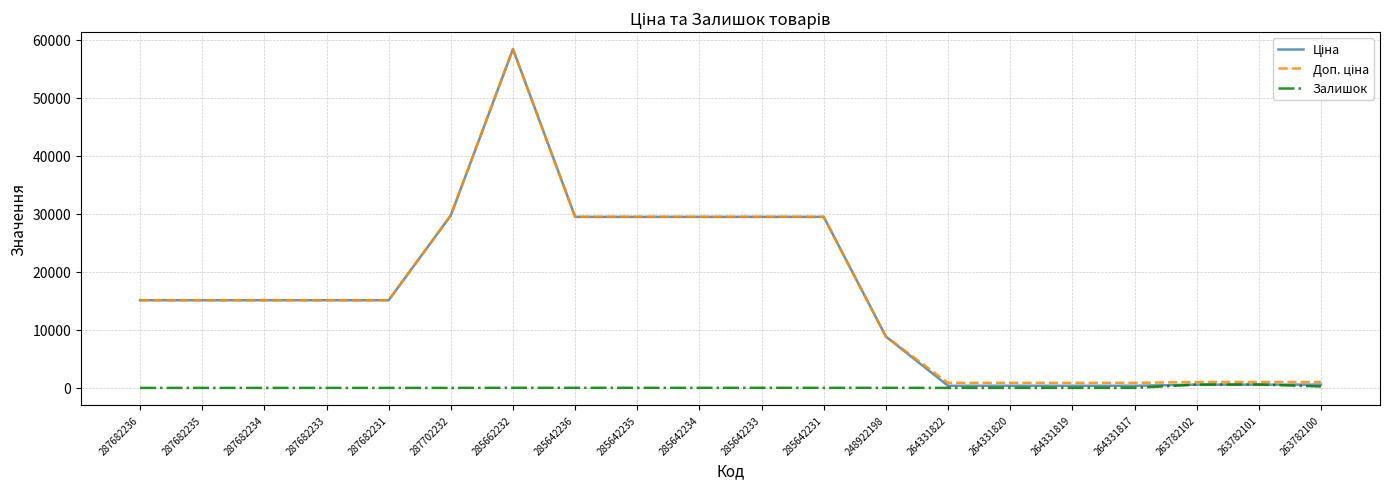

What is the maximum value shown in the chart?

58426.5